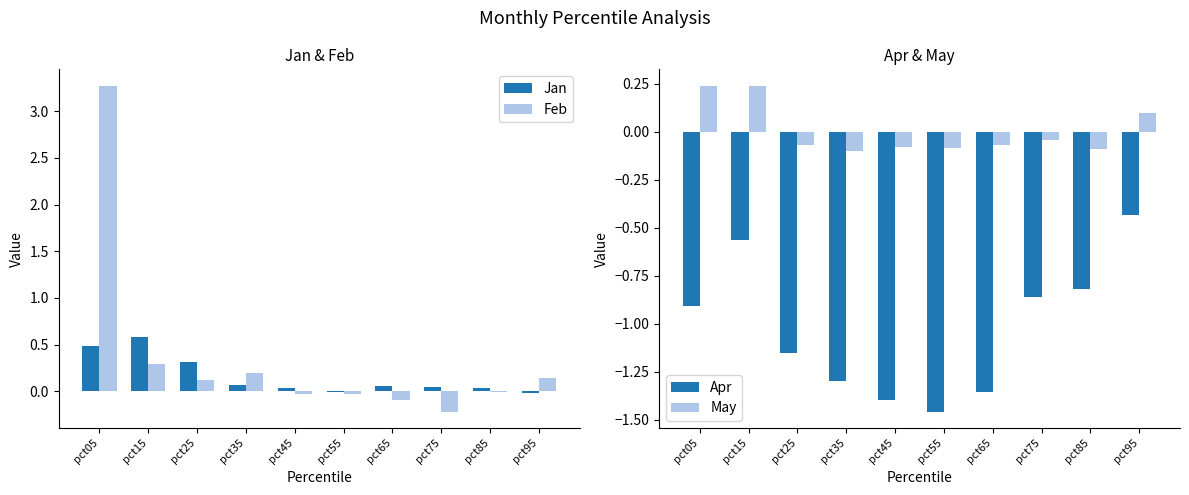

What is the value of the May bar at the 3rd from the left?

-0.1